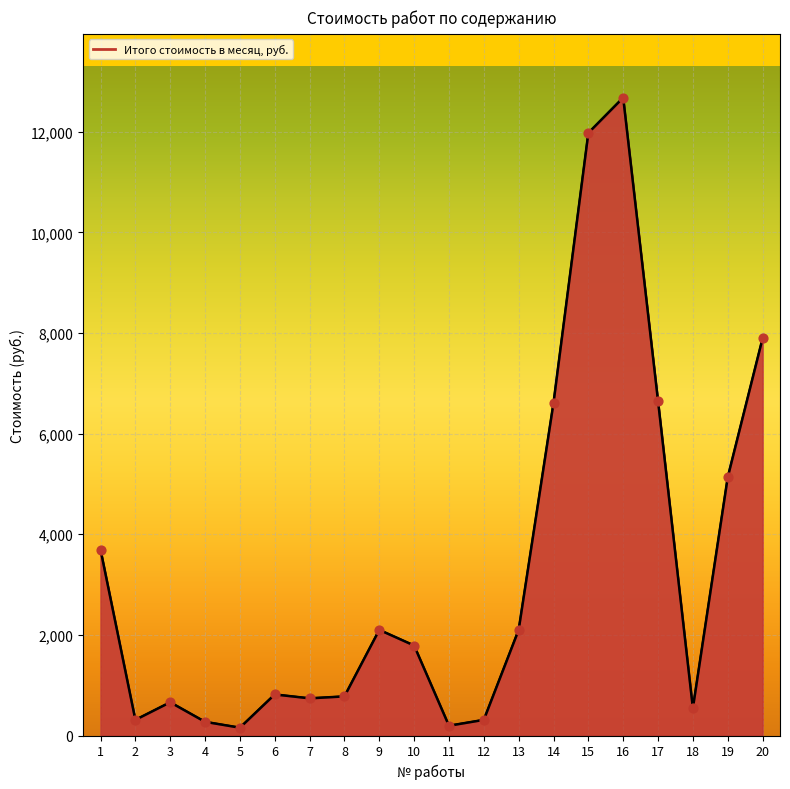

Between 4 and 17, which is larger?

17